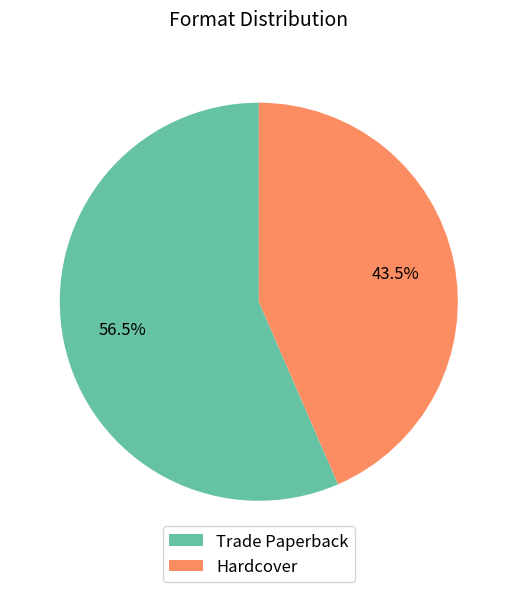

What is the total percentage of Hardcover and Trade Paperback?

100.0%